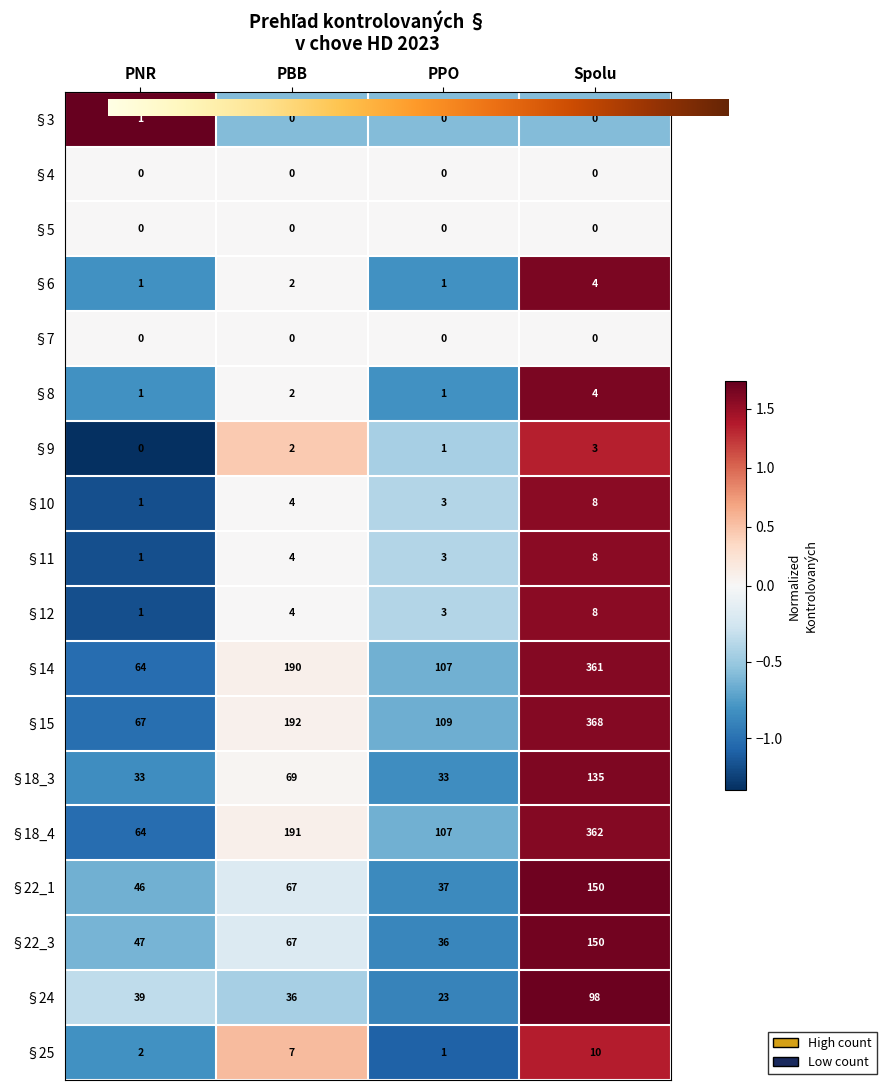

The §25 series shows -0.3 at PPO. True or false?

False